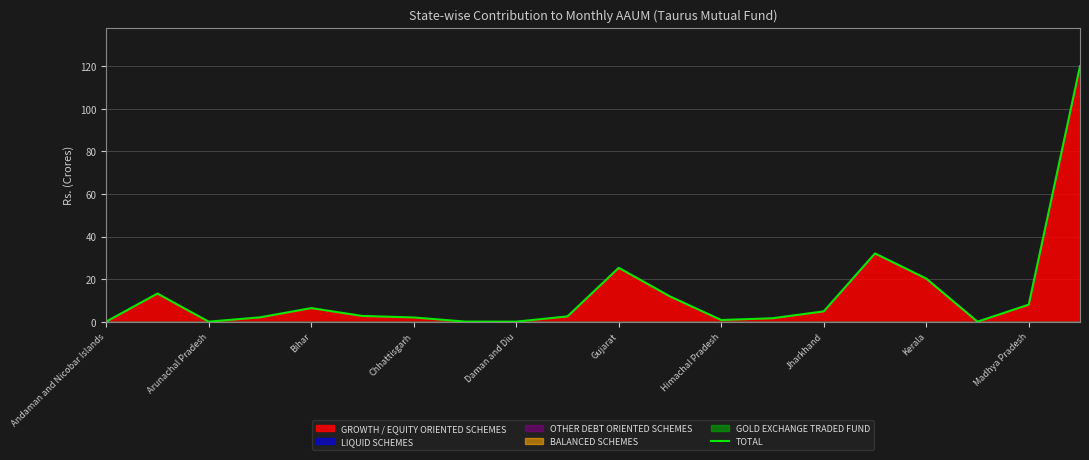

How many interior local peaks (higher than both neighbors) does the data have?

4